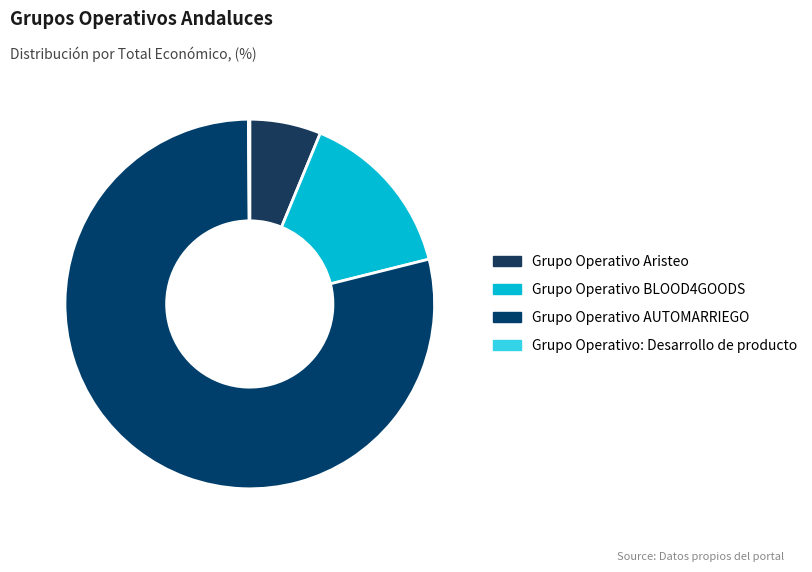

Count the number of slices in the pie.

4